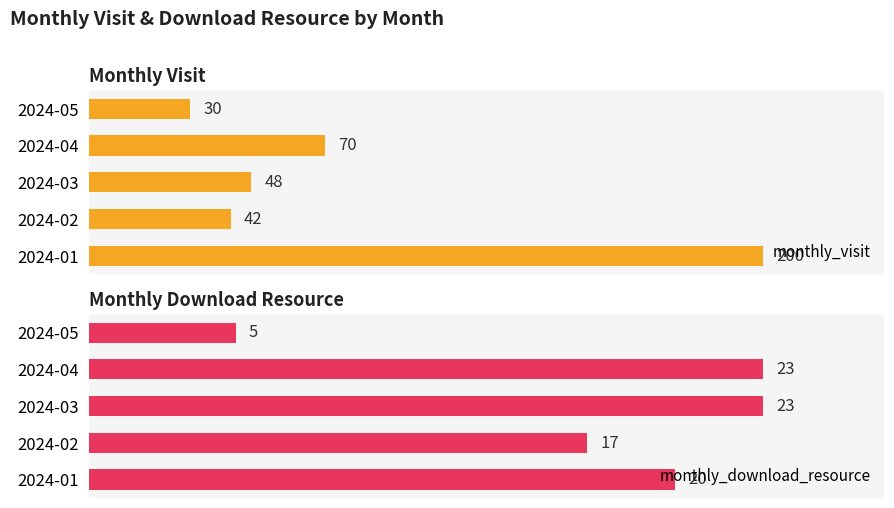

What is the average value of the monthly_download_resource series?

18